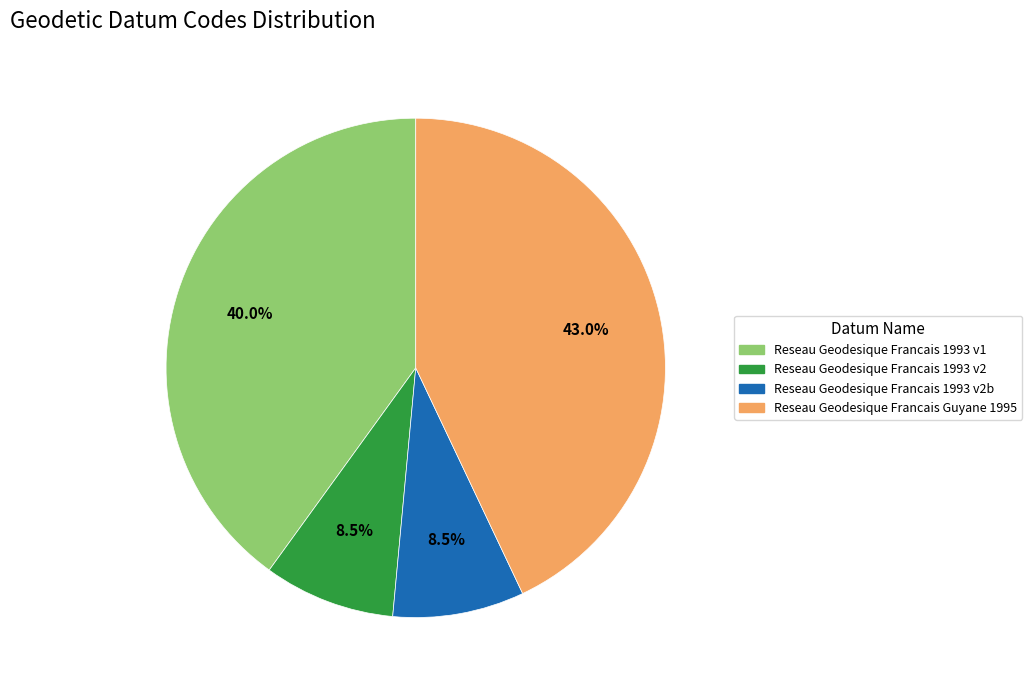

Count the number of slices in the pie.

4